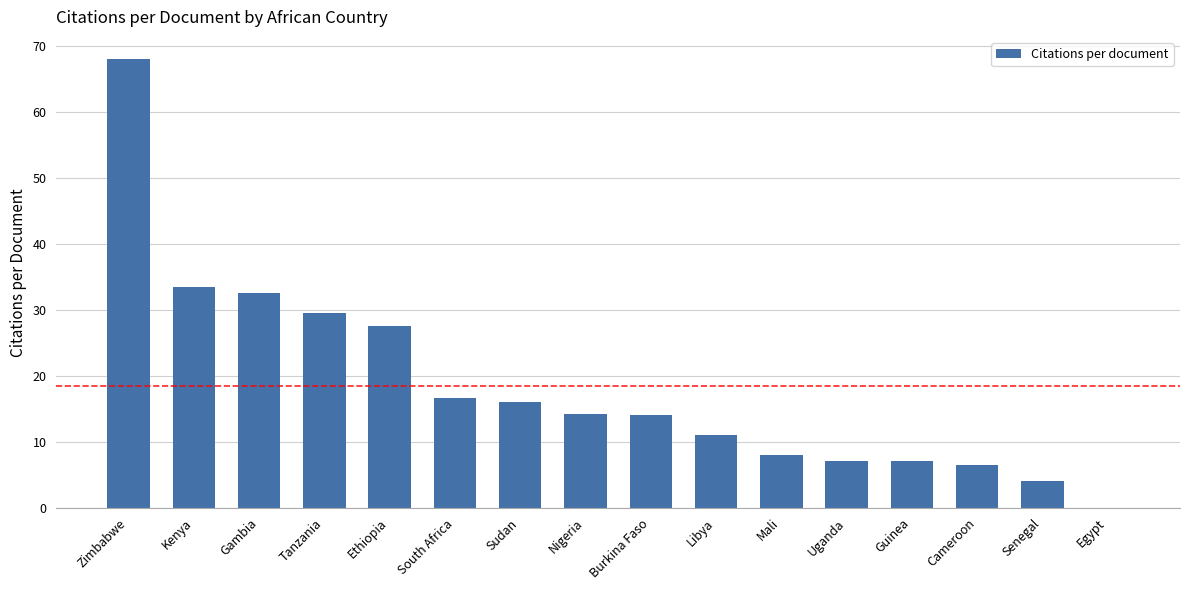

Between Mali and Kenya, which is larger?

Kenya